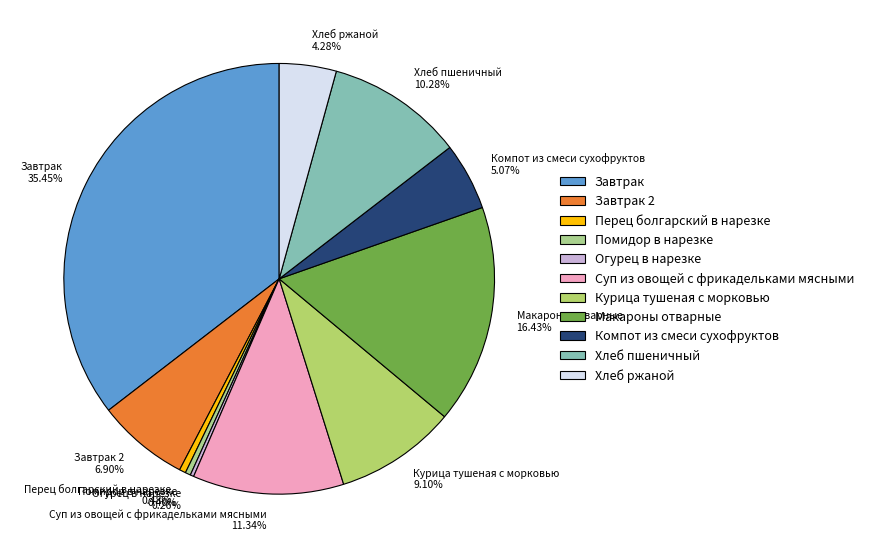

To the nearest percent, what is the combined percentage of Макароны отварные and Хлеб пшеничный?

27%